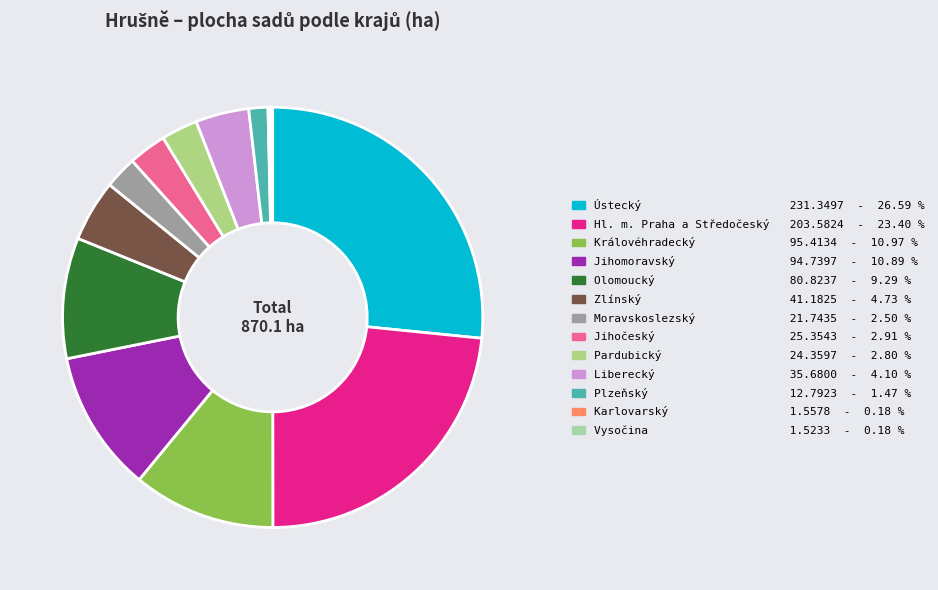

Which category has the smallest portion of the pie?

Vysočina